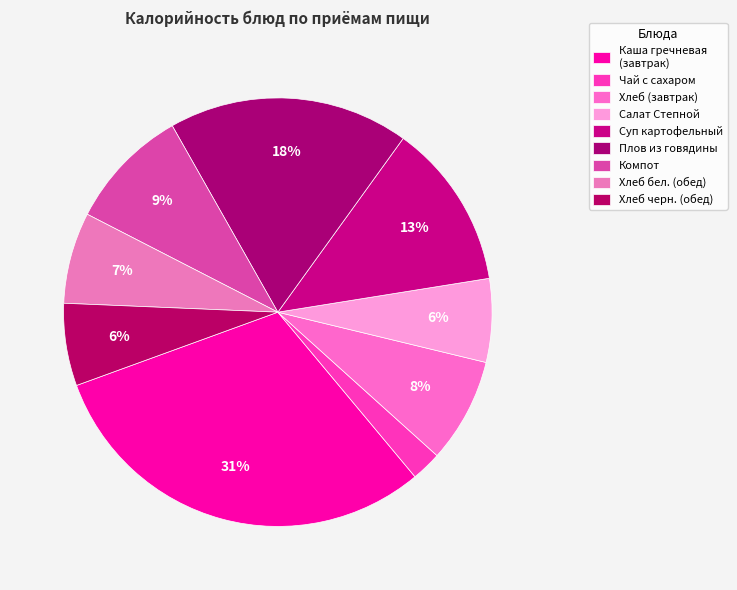

How many segments does this pie chart have?

9